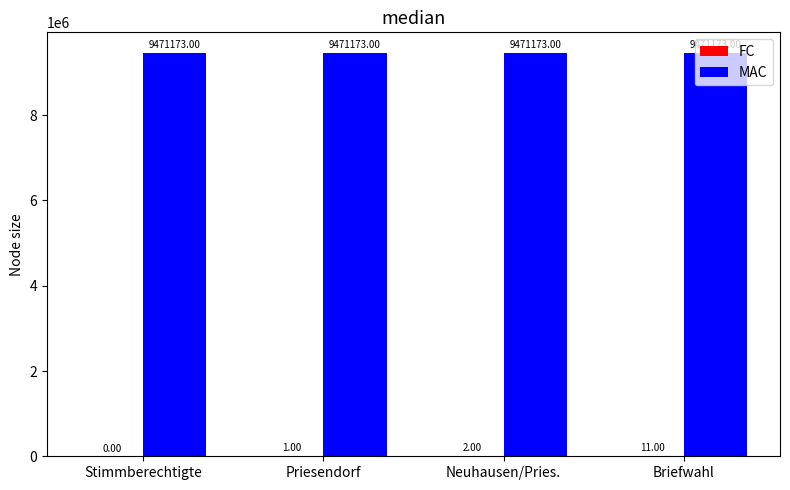

What is the sum of the MAC values at Priesendorf and Neuhausen/Pries.?

18942346